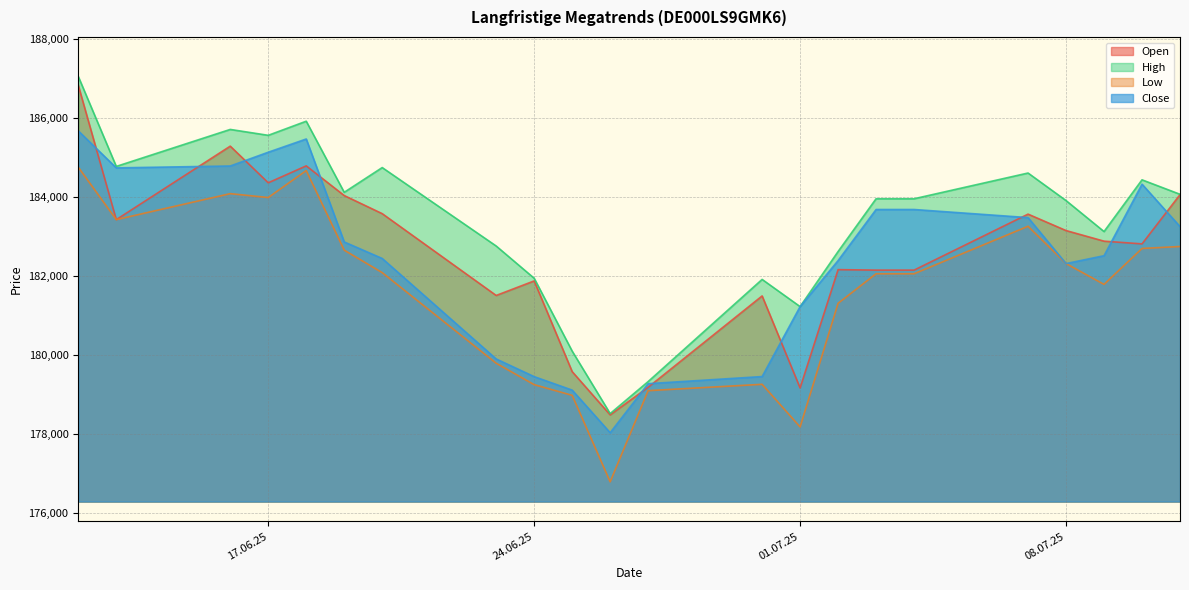

Does the chart have visible grid lines?

Yes